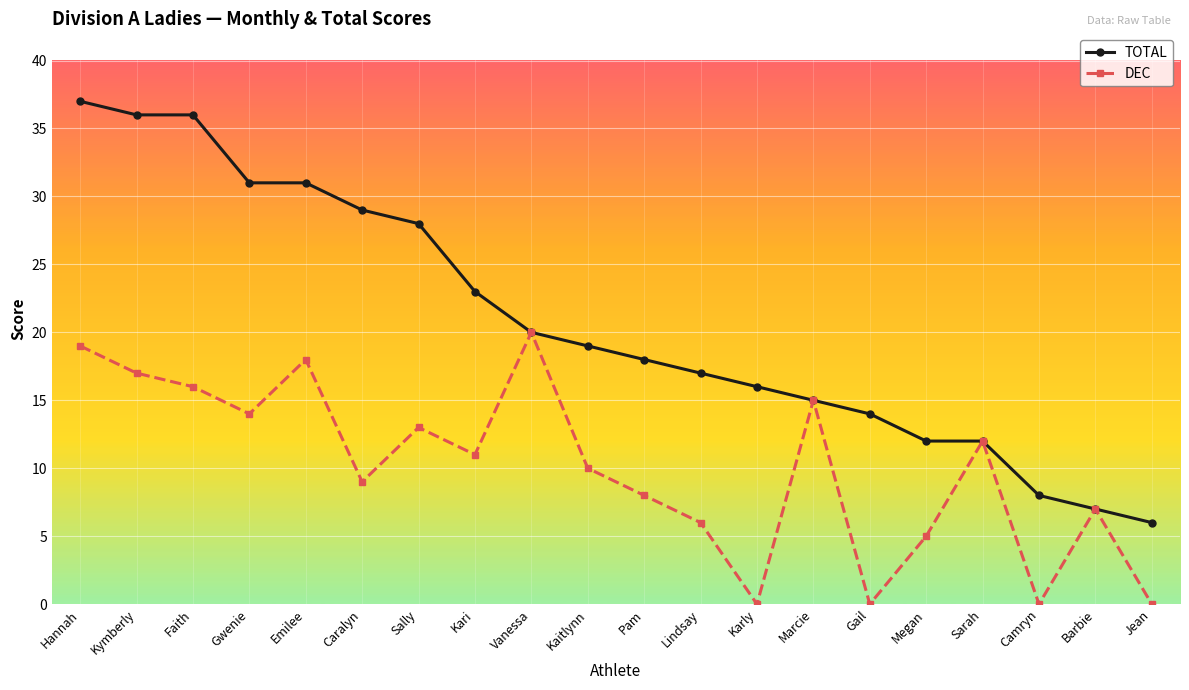

Rank the series at Pam from lowest to highest value.

DEC, TOTAL